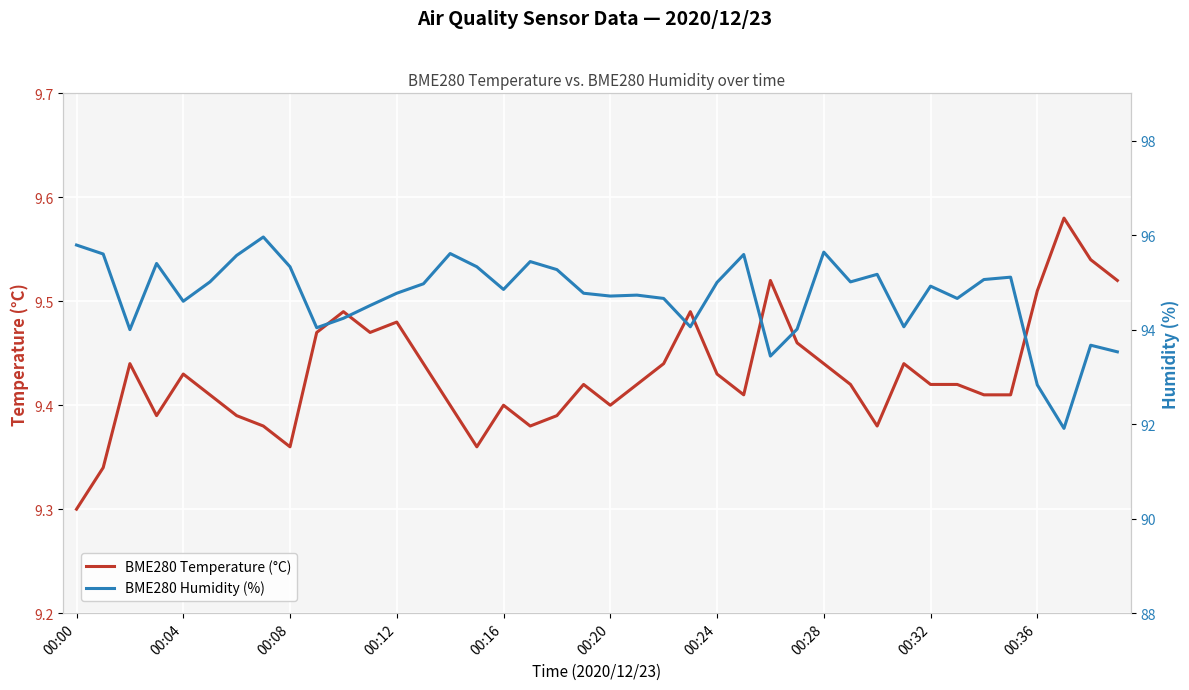

True or false: BME280 Humidity (%) and BME280 Temperature (°C) intersect in this chart.

False